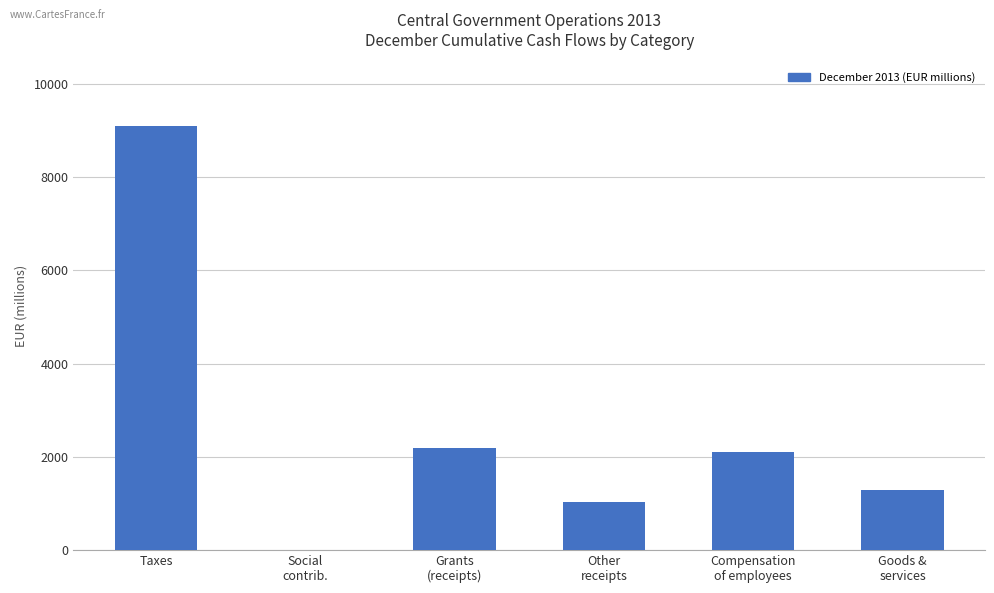

How many values are above zero?

5